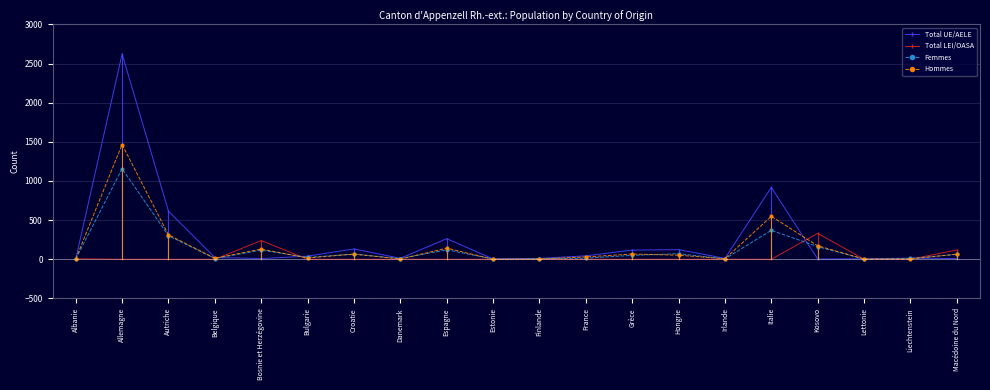

What is the difference between the Hommes values at Estonie and Macédoine du Nord?

66